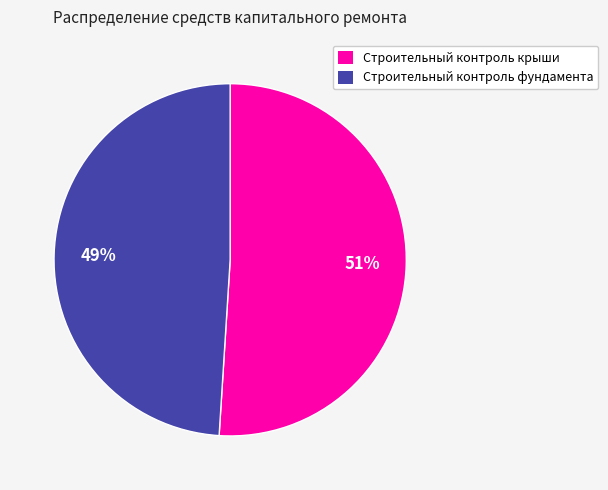

Does Строительный контроль фундамента represent more than half of the total?

No